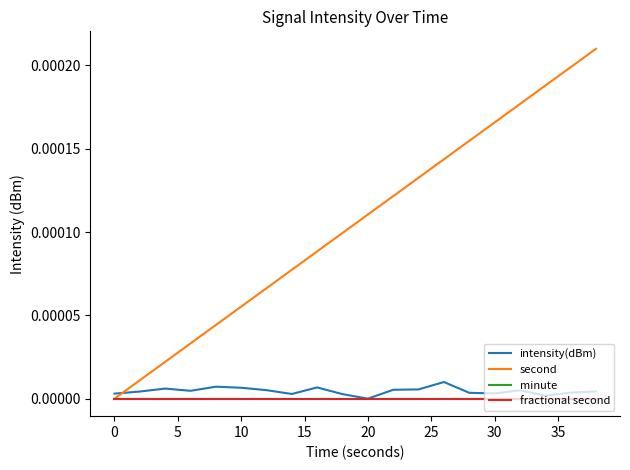

True or false: second has more than 0 interior local peaks.

False